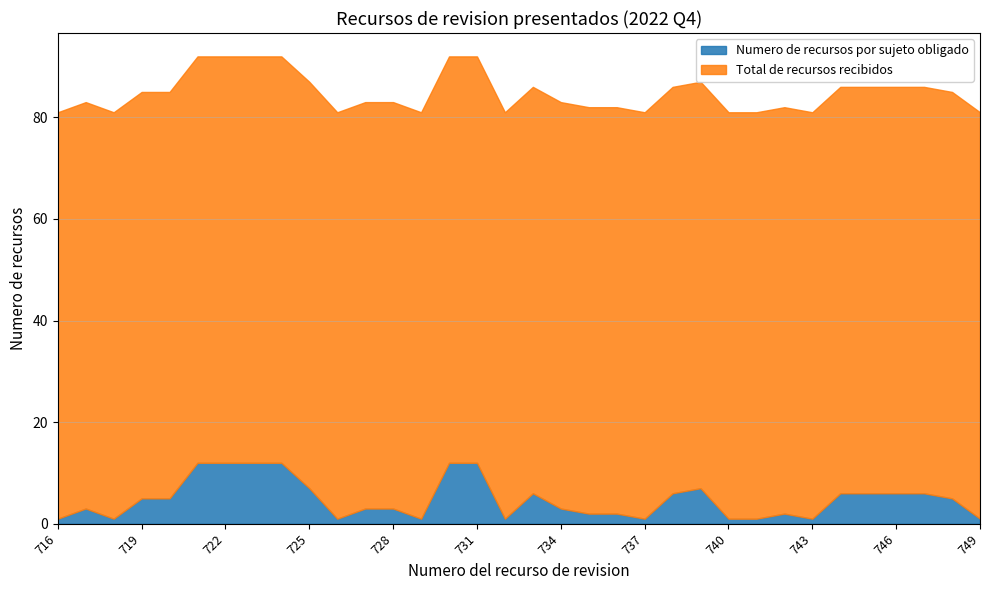

What is the spread (max minus min) of values at 729?

79